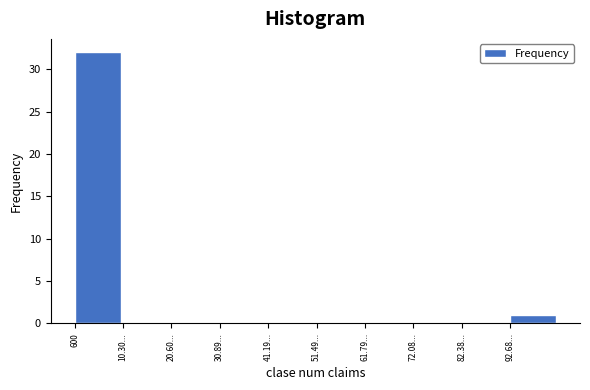

Reading right to left, list all the values displayed in this chart.

92.68...=1	82.38...=0	72.08...=0	61.79...=0	51.49...=0	41.19...=0	30.89...=0	20.60...=0	10.30...=0	600=32